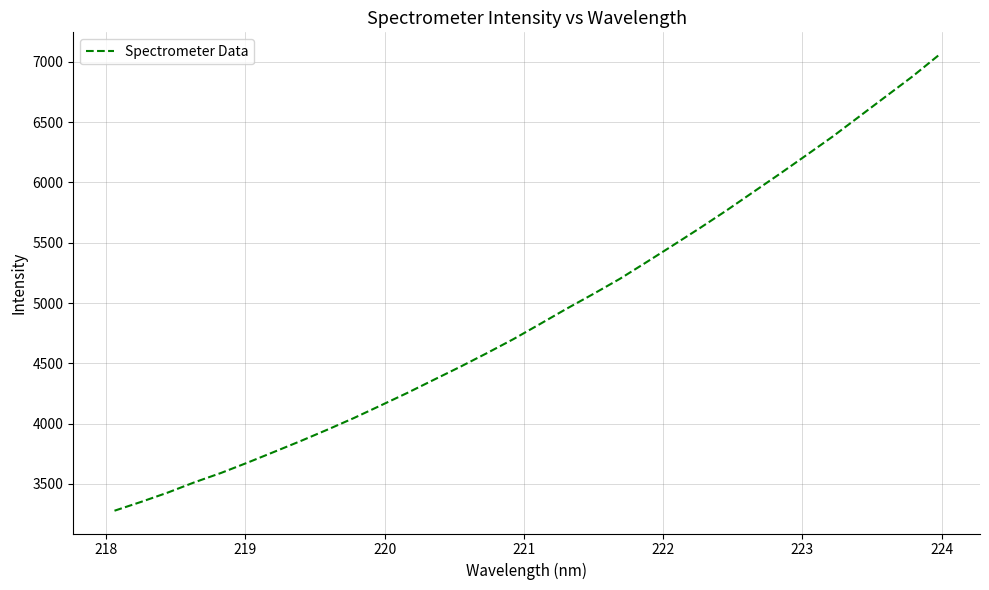

What is the greatest value displayed?

7055.4